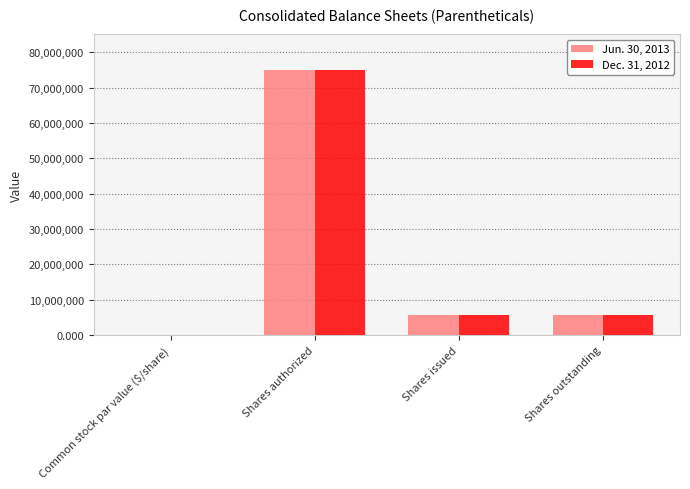

At which category is the sum across all series the highest?

Shares authorized